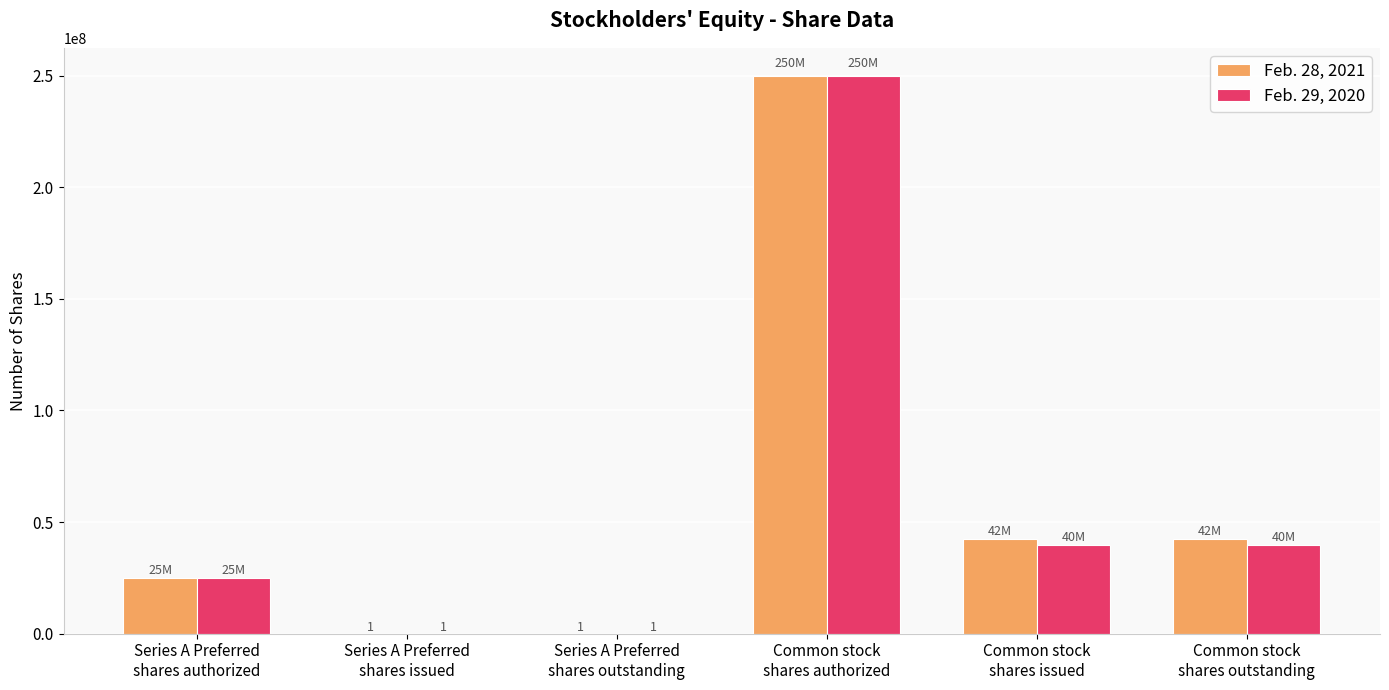

The value of Feb. 28, 2021 at Common stock
shares authorized is 250000000. True or false?

True